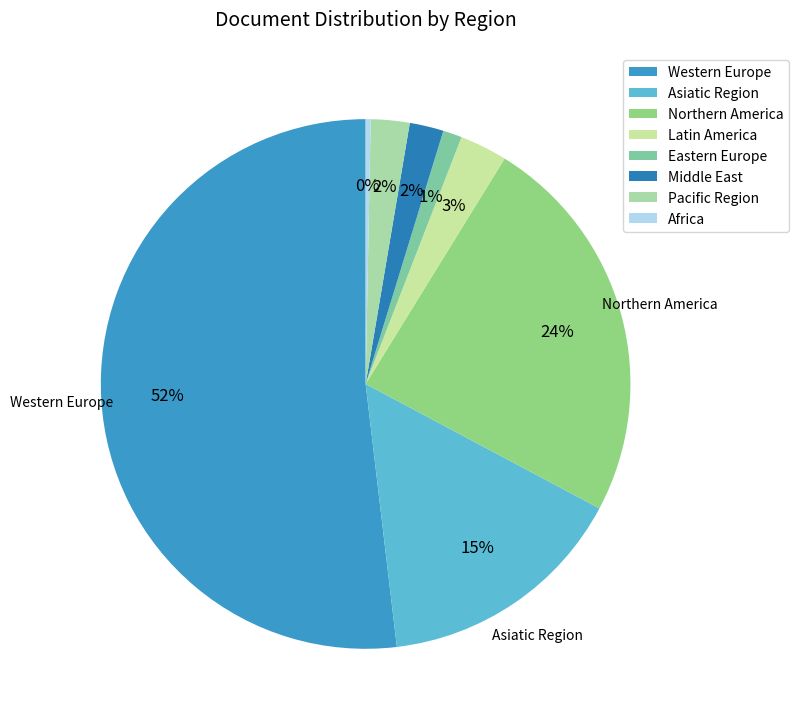

Count the number of slices in the pie.

8